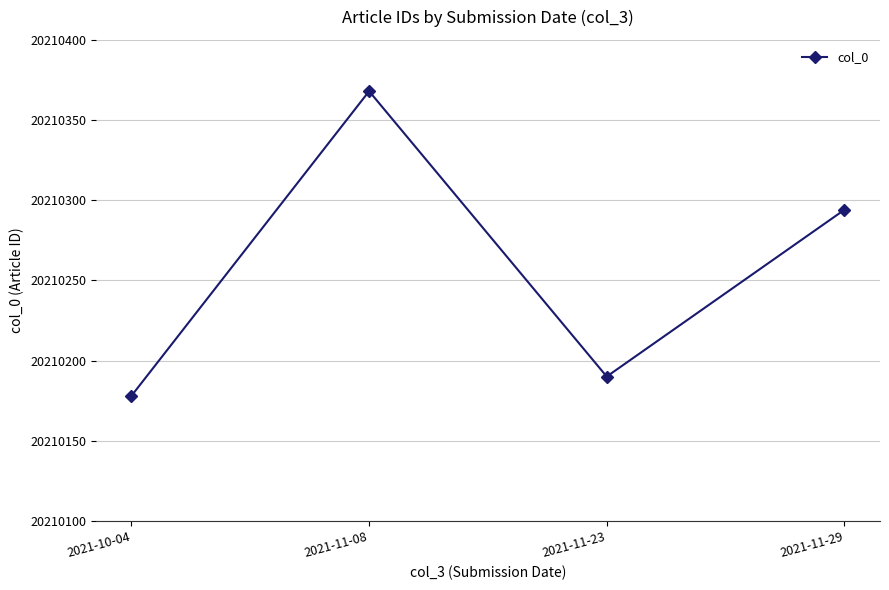

Does the chart display data point markers on the line(s)?

Yes